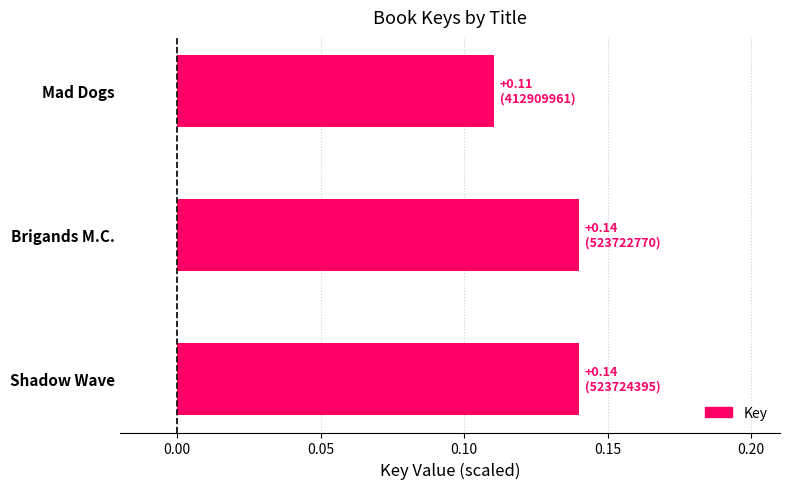

Count the values in the range 0 to 1.

3